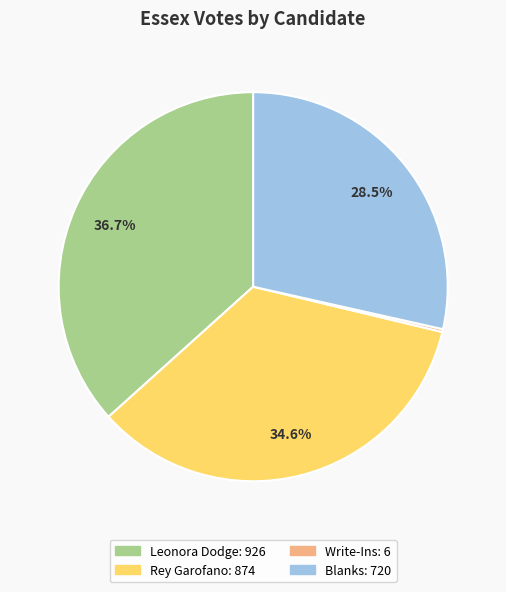

Is there any slice that represents more than half of the pie?

No